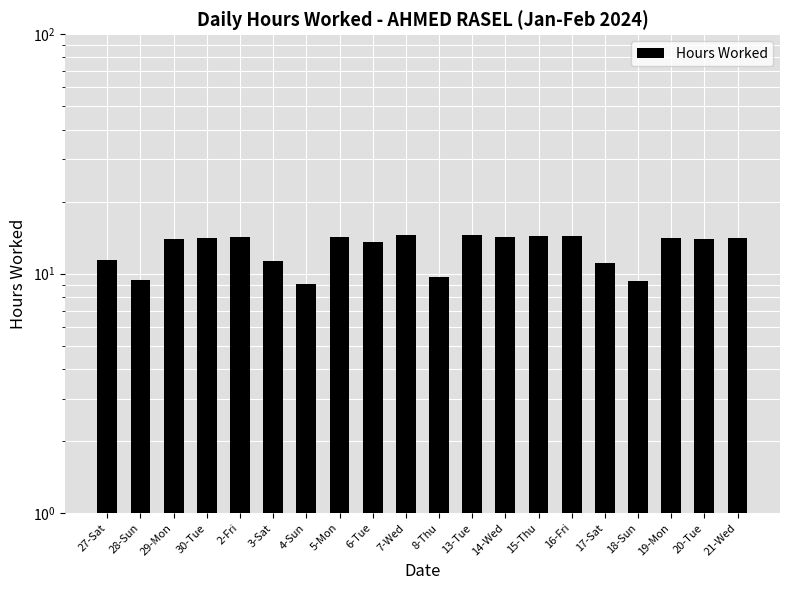

What is the value of the 13th bar from the left?

14.2